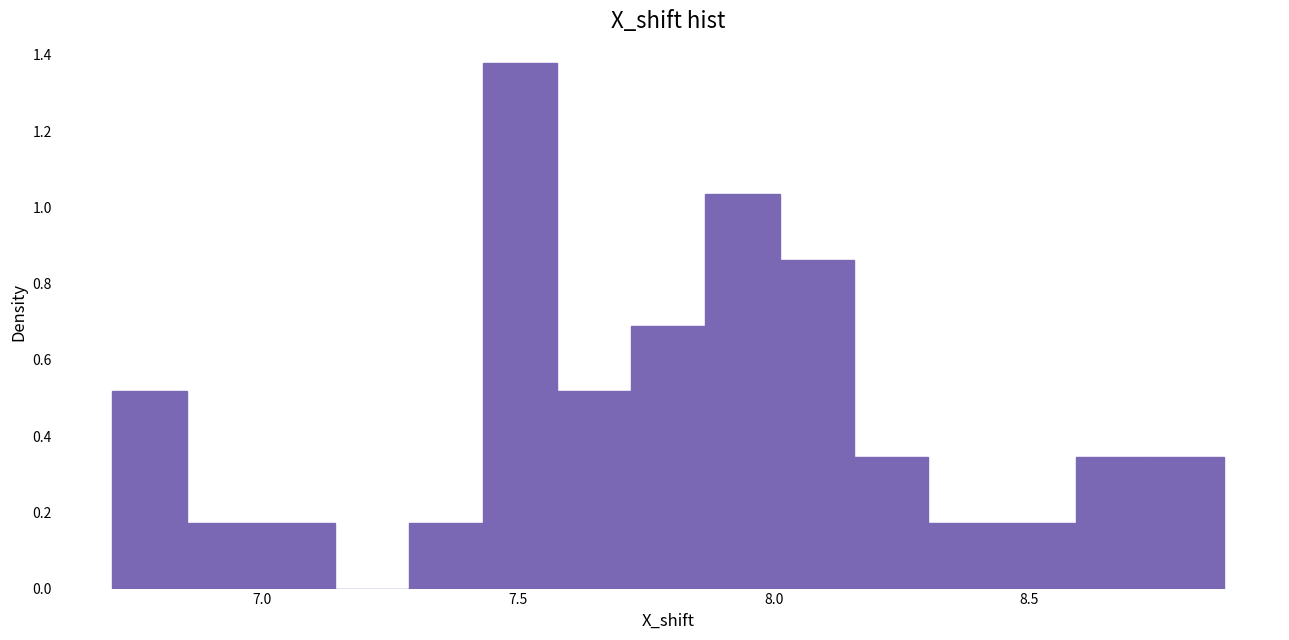

Around what value on the x-axis is the tallest bar? Give the approximate position of its centre, as read against the axis.

7.50